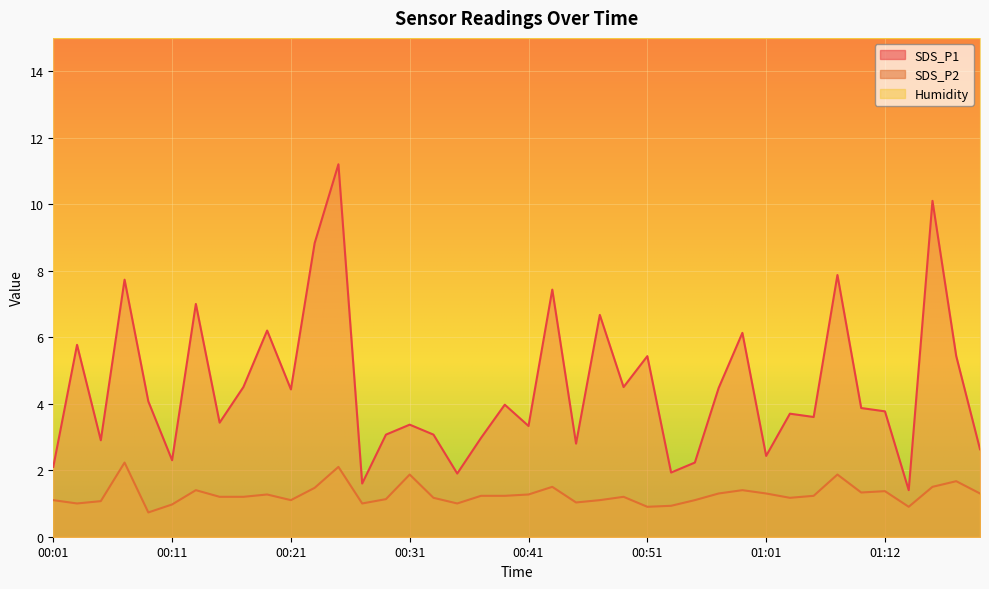

The SDS_P2 series shows 2.2 at 00:07. True or false?

True